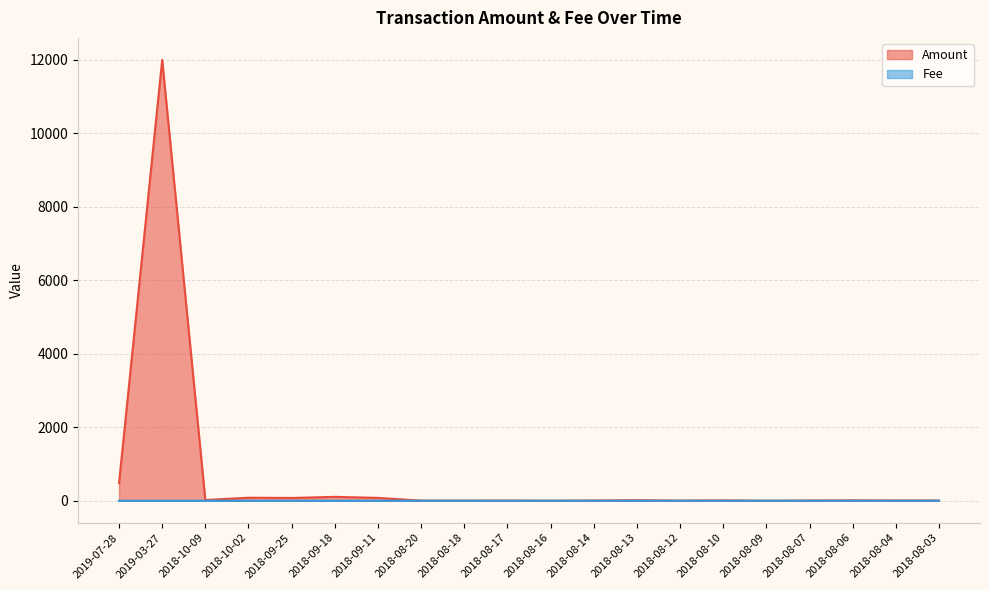

Is it true that Fee equals 1.6 at 2018-08-07?

False